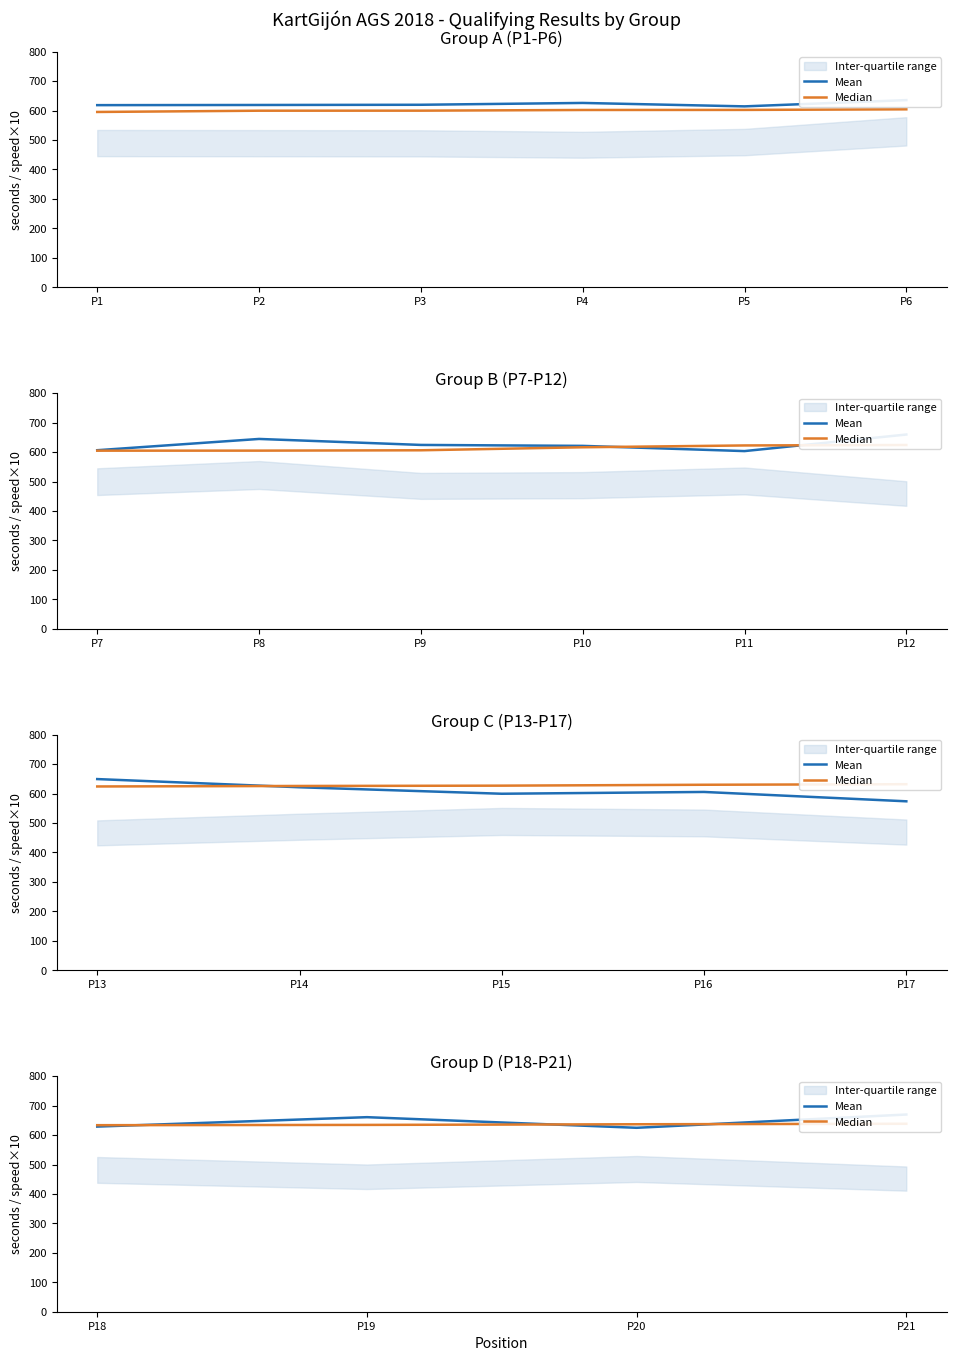

What is the value of the Median point at the 4th from the left?

638.5